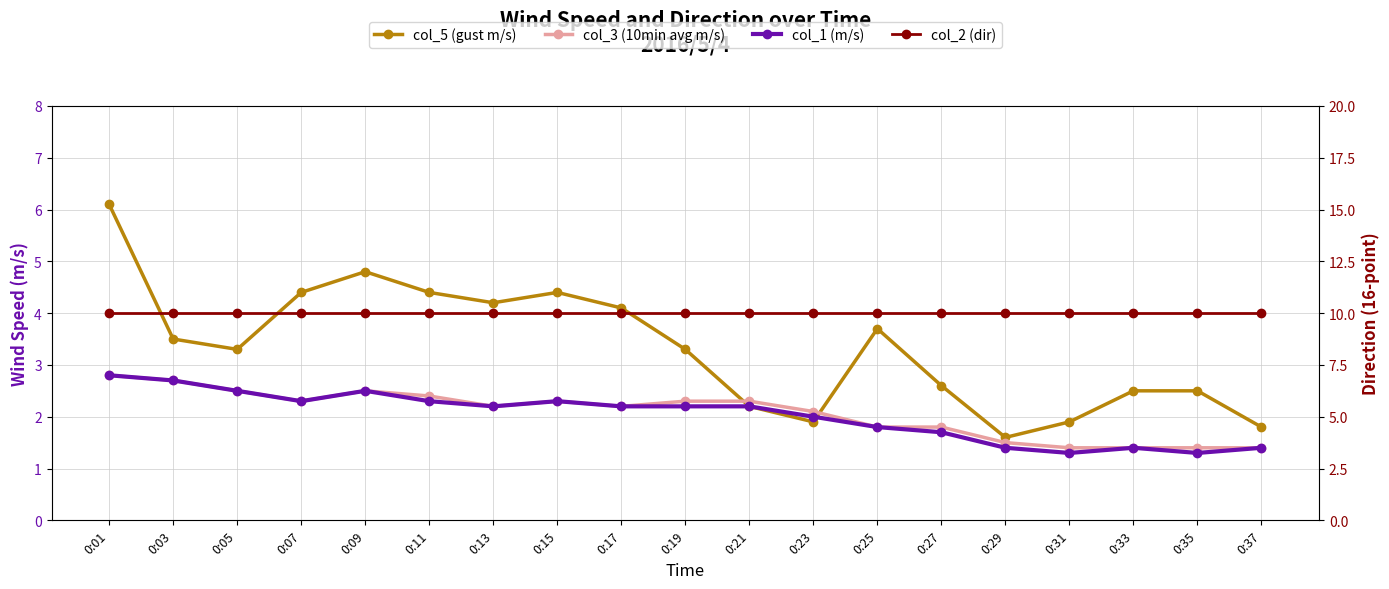

What is the greatest value displayed?

10.0